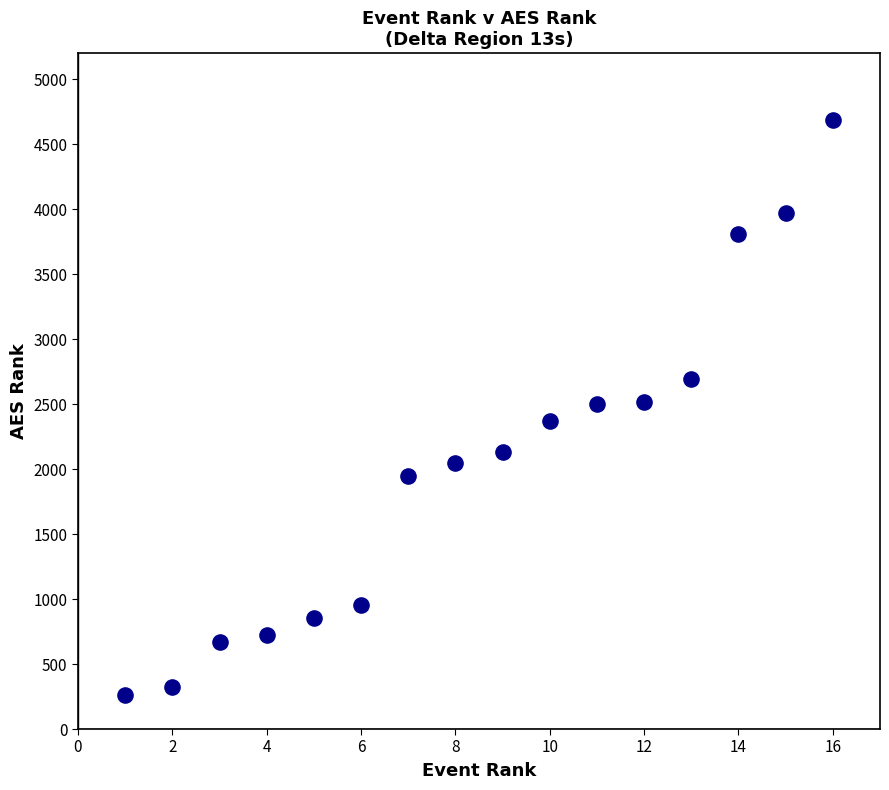

What is the range of X values (max minus min)?

15